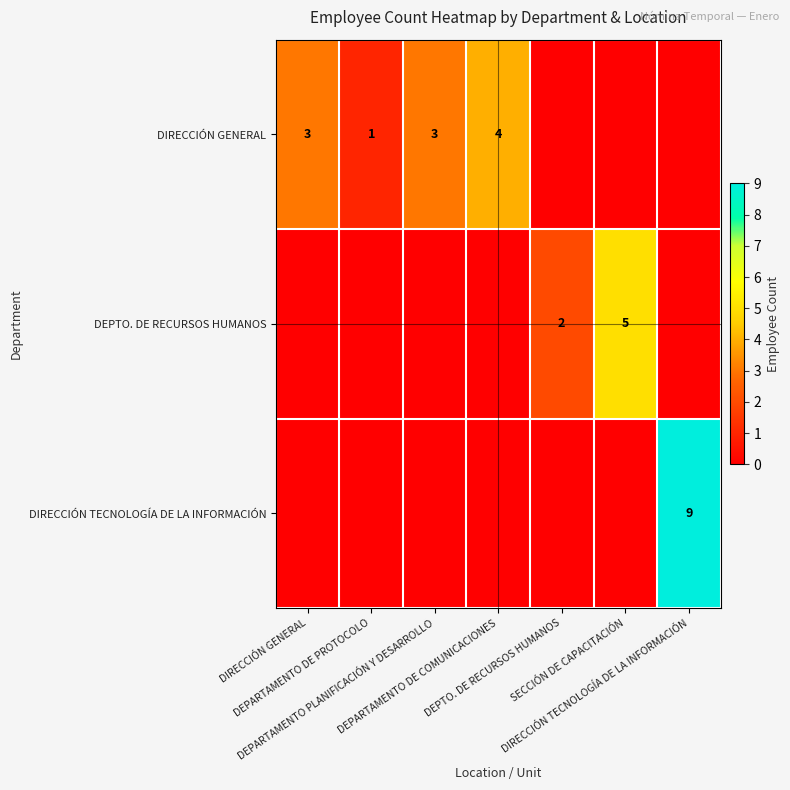

Between DEPARTAMENTO DE PROTOCOLO and DIRECCIÓN TECNOLOGÍA DE LA INFORMACIÓN, which is larger?

DEPARTAMENTO DE PROTOCOLO